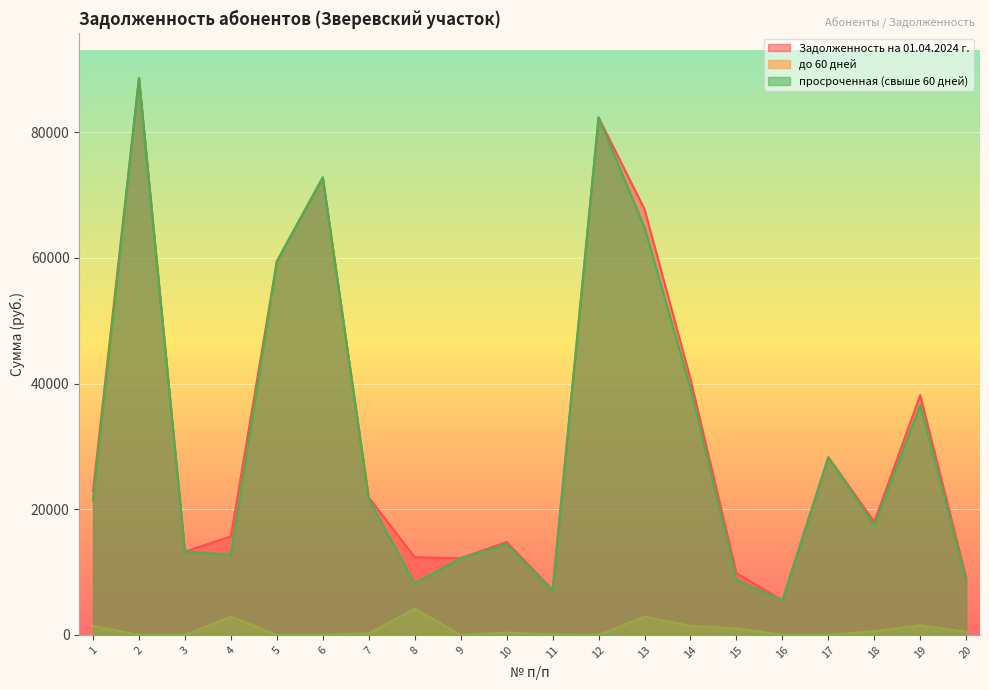

Which series has the largest total across all categories?

Задолженность на 01.04.2024 г.